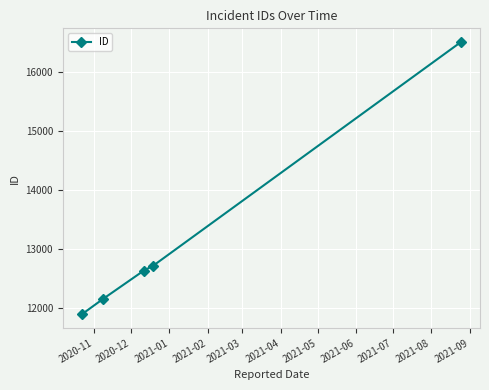

What is the maximum value shown in the chart?

16512